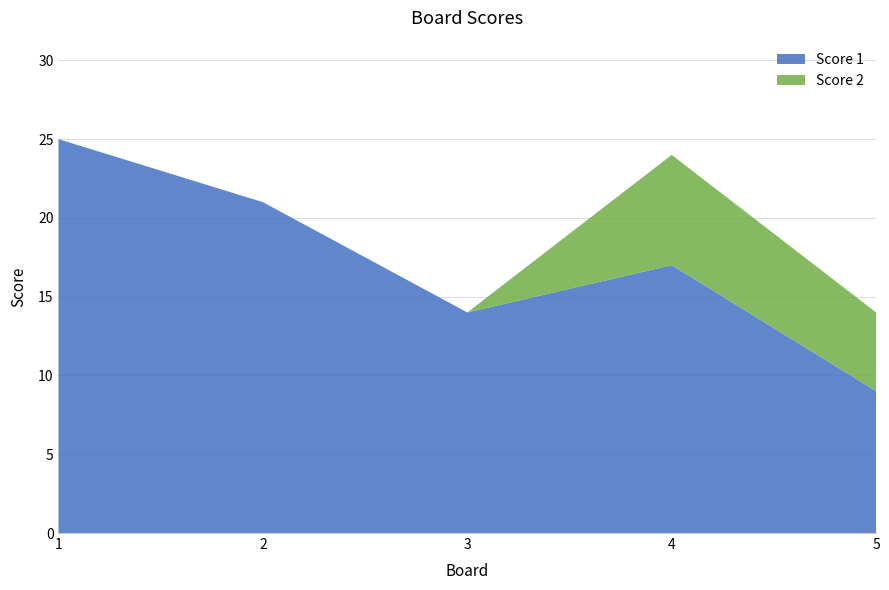

Reading right to left, list all the values displayed in this chart.

Score 1: 9	17	14	21	25
Score 2: 5	7	0	0	0